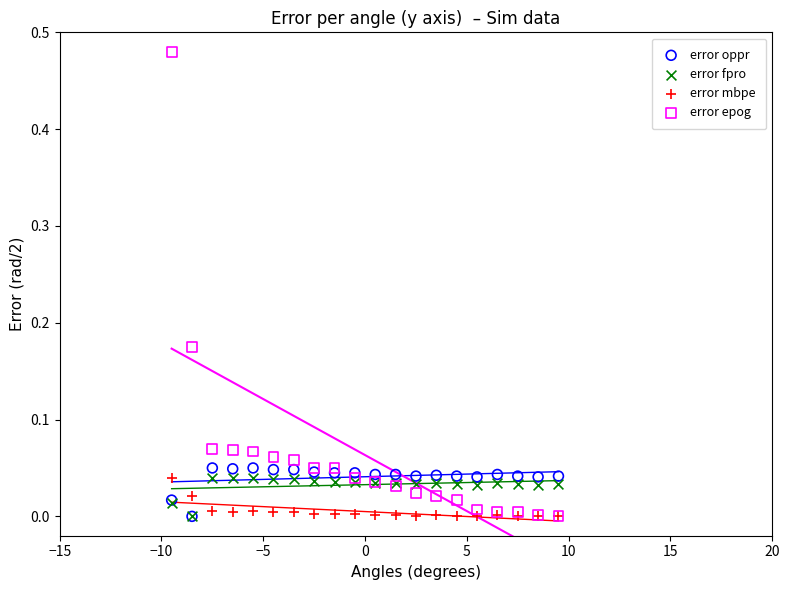

What are all the series names shown in the legend?

error oppr, error fpro, error mbpe, error epog